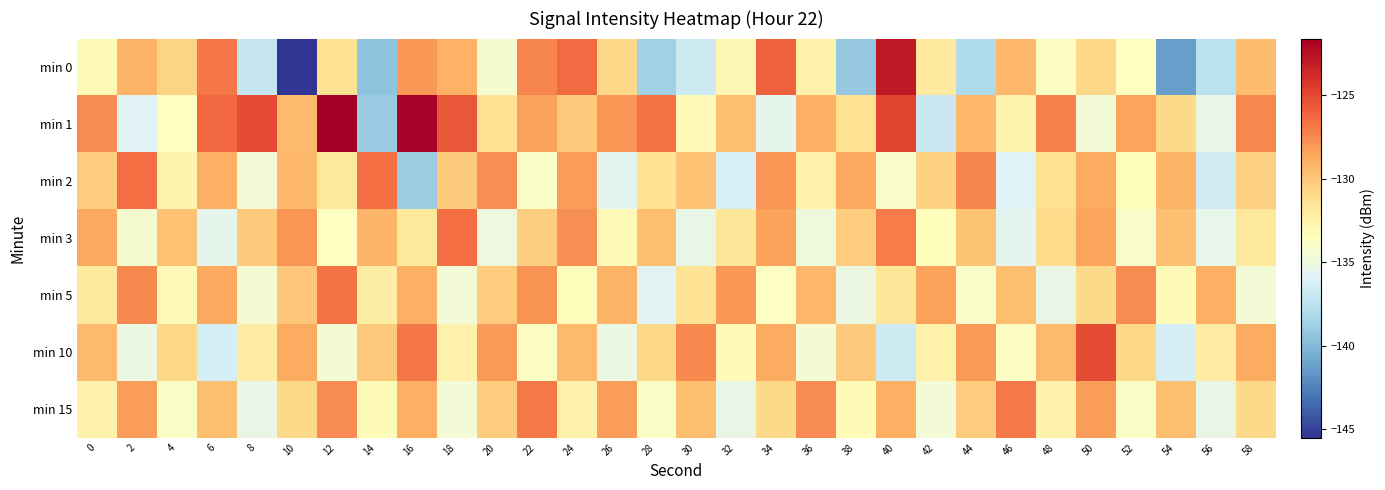

Reading right to left, extract all data points from this chart.

min 0: 58=-129.5	56=-137.5	54=-141.2	52=-133.5	50=-130.8	48=-133.8	46=-129.3	44=-138.1	42=-131.9	40=-122.9	38=-139.2	36=-132.6	34=-125.9	32=-132.9	30=-136.8	28=-138.7	26=-130.8	24=-126.3	22=-127.3	20=-134.2	18=-129.0	16=-128.0	14=-139.5	12=-131.4	10=-145.5	8=-137.1	6=-126.8	4=-130.6	2=-129.1	0=-133.1
min 1: 58=-127.4	56=-135.2	54=-130.9	52=-128.4	50=-134.6	48=-127.1	46=-132.7	44=-129.3	42=-136.9	40=-124.8	38=-131.2	36=-128.9	34=-135.4	32=-129.7	30=-133.2	28=-126.5	26=-127.9	24=-130.1	22=-128.3	20=-131.4	18=-125.6	16=-121.7	14=-139.1	12=-121.6	10=-129.4	8=-125.1	6=-126.2	4=-133.6	2=-135.8	0=-127.5
min 2: 58=-130.4	56=-136.7	54=-129.1	52=-133.4	50=-128.8	48=-131.2	46=-135.9	44=-127.3	42=-130.6	40=-134.1	38=-128.7	36=-132.4	34=-127.9	32=-136.2	30=-129.8	28=-131.4	26=-135.7	24=-128.2	22=-133.9	20=-127.7	18=-130.1	16=-138.9	14=-126.4	12=-131.8	10=-129.3	8=-134.6	6=-128.9	4=-132.8	2=-126.5	0=-130.2
min 3: 58=-131.8	56=-135.3	54=-129.7	52=-134.1	50=-128.4	48=-131.0	46=-135.6	44=-129.9	42=-133.4	40=-127.0	38=-130.2	36=-134.8	34=-128.3	32=-131.7	30=-135.2	28=-129.6	26=-133.1	24=-127.7	22=-130.3	20=-134.9	18=-126.4	16=-131.8	14=-129.2	12=-133.6	10=-127.9	8=-130.1	6=-135.4	4=-129.8	2=-134.2	0=-128.7
min 5: 58=-134.6	56=-128.9	54=-133.2	52=-127.6	50=-130.9	48=-135.2	46=-129.6	44=-134.0	42=-128.3	40=-131.7	38=-135.0	36=-129.3	34=-133.7	32=-128.0	30=-131.4	28=-135.8	26=-129.1	24=-133.4	22=-127.8	20=-130.2	18=-134.6	16=-128.9	14=-132.2	12=-126.6	10=-130.0	8=-134.3	6=-128.7	4=-133.1	2=-127.4	0=-131.9
min 10: 58=-128.8	56=-132.1	54=-136.4	52=-130.8	50=-125.1	48=-129.4	46=-133.8	44=-128.1	42=-132.4	40=-136.8	38=-130.1	36=-134.4	34=-128.8	32=-133.1	30=-127.4	28=-130.8	26=-135.1	24=-129.4	22=-133.8	20=-128.1	18=-132.4	16=-126.8	14=-130.1	12=-134.4	10=-128.8	8=-132.1	6=-136.4	4=-130.8	2=-135.1	0=-129.4
min 15: 58=-130.9	56=-135.2	54=-129.6	52=-133.9	50=-128.2	48=-132.6	46=-126.9	44=-130.2	42=-134.6	40=-128.9	38=-133.2	36=-127.6	34=-130.9	32=-135.2	30=-129.6	28=-133.9	26=-128.2	24=-132.6	22=-126.9	20=-130.2	18=-134.6	16=-128.9	14=-133.2	12=-127.6	10=-130.9	8=-135.2	6=-129.6	4=-133.9	2=-128.2	0=-132.6